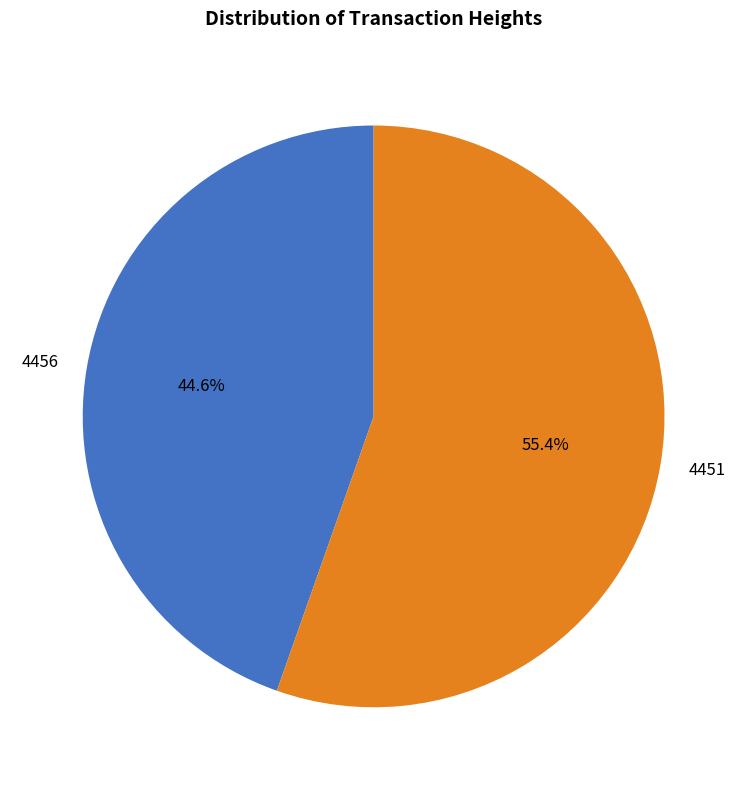

Combined, what portion of the pie is 4451 and 4456?

100.0%